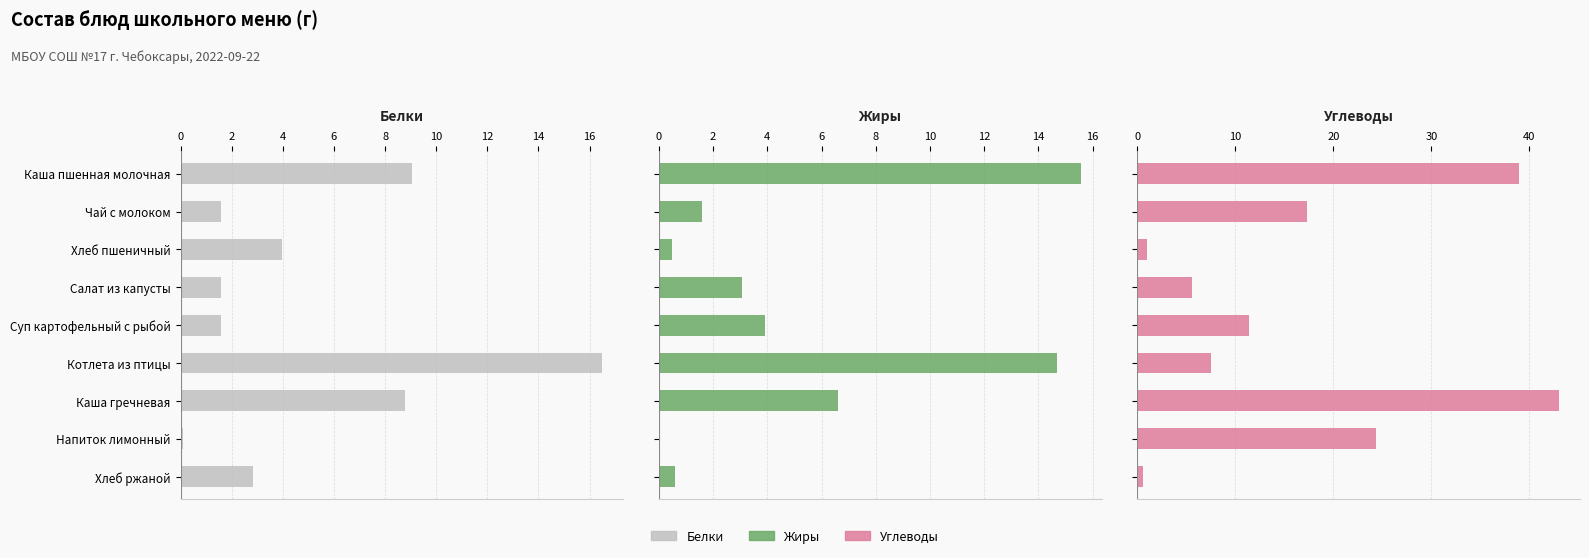

What is the difference between the maximum and minimum values in the Белки series?

16.4